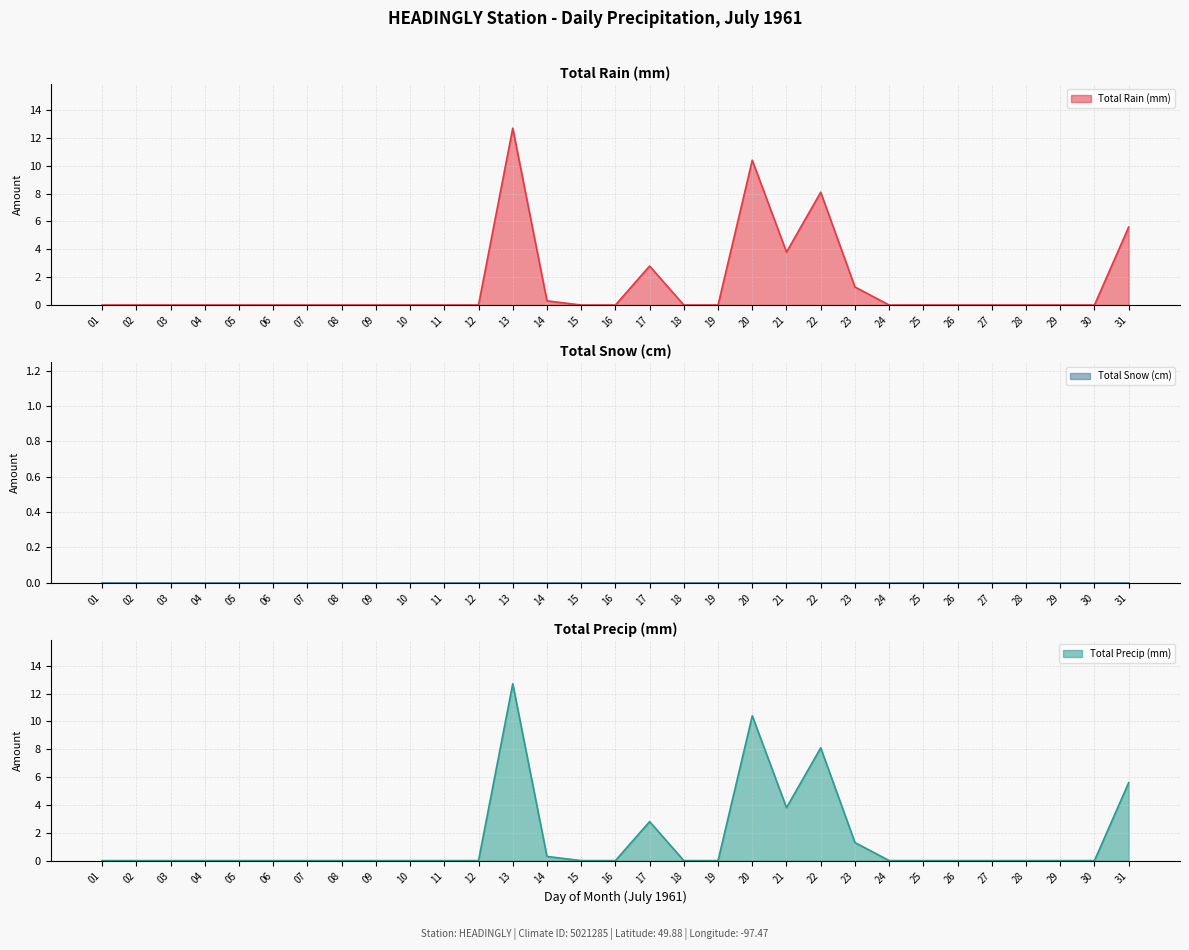

True or false: Total Precip (mm) and Total Rain (mm) intersect in this chart.

False